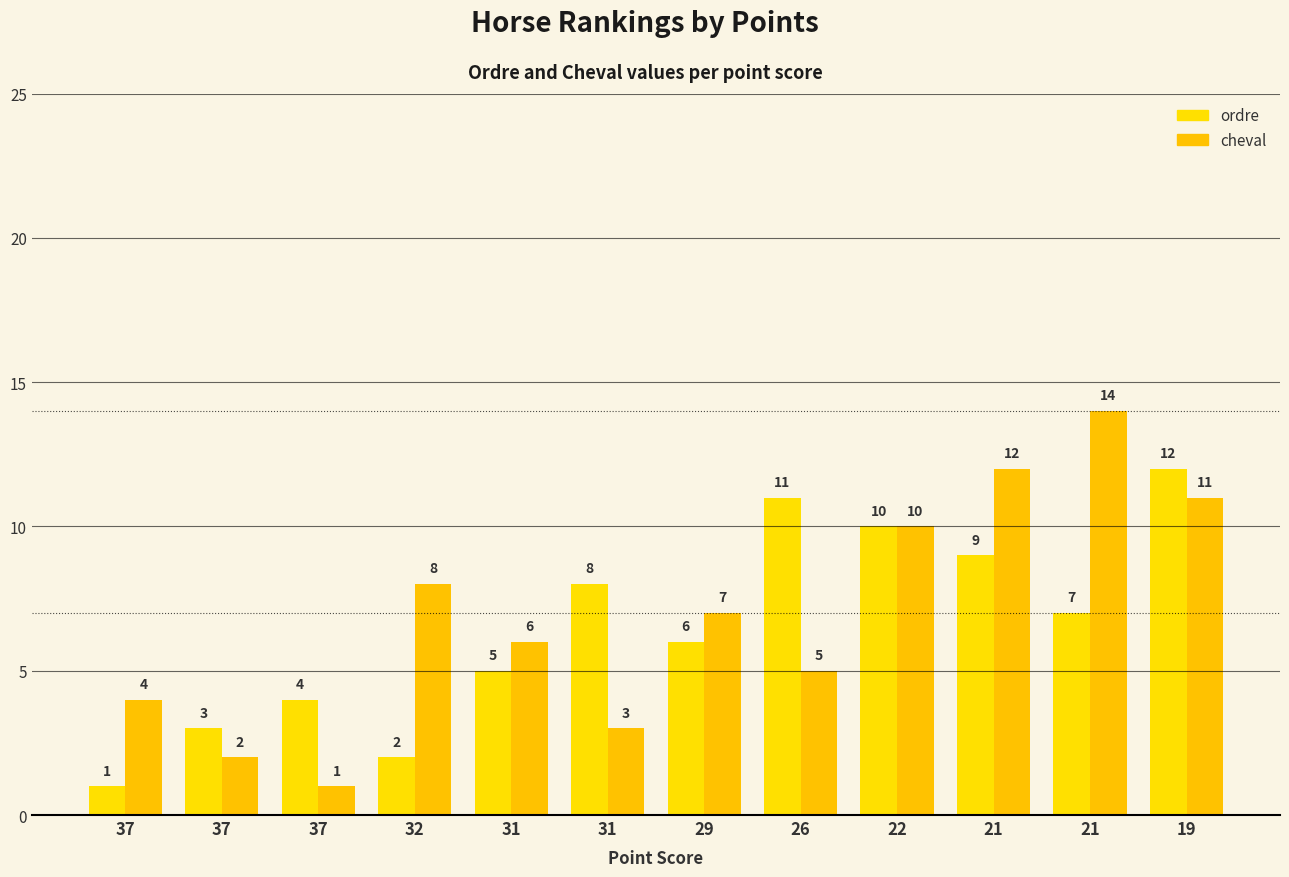

Count the number of data series in this chart.

2